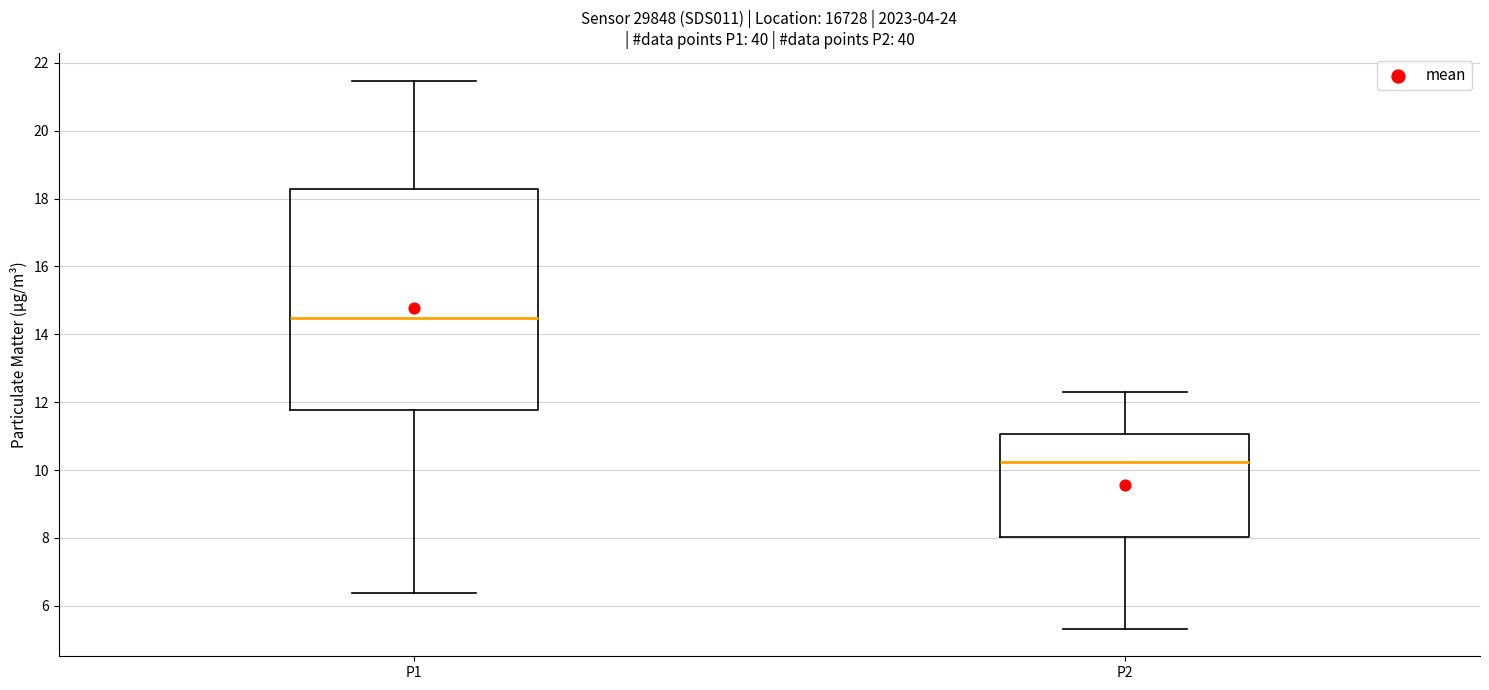

Where does the upper whisker of the box for P1 end on the y-axis? The values are not printed on the chart, so give them approximately, as read against the axis.

21.4